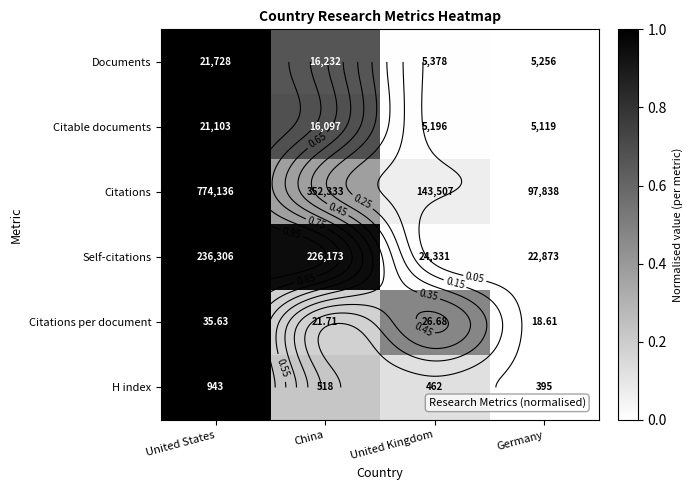

What value does the H index series have at United States?

1.0